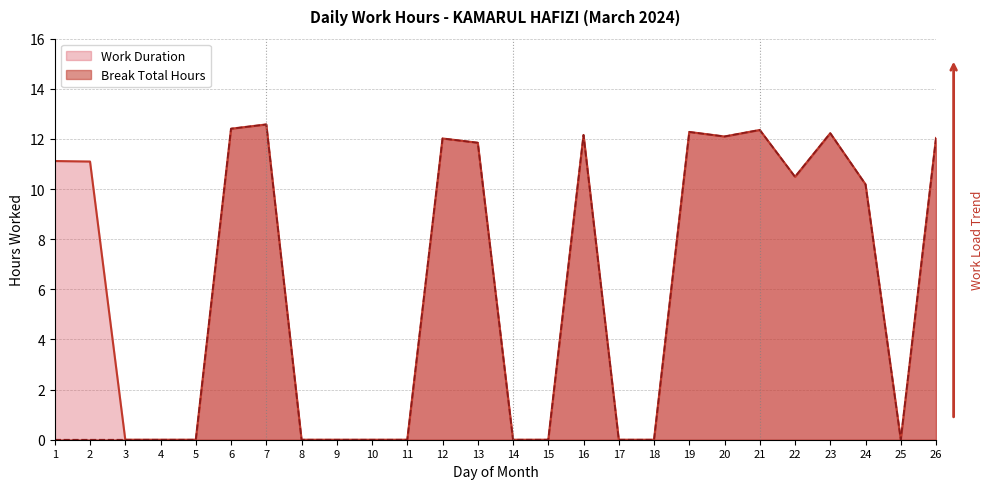

Rank the series by their average value, from highest to lowest.

Work Duration, Break Total Hours